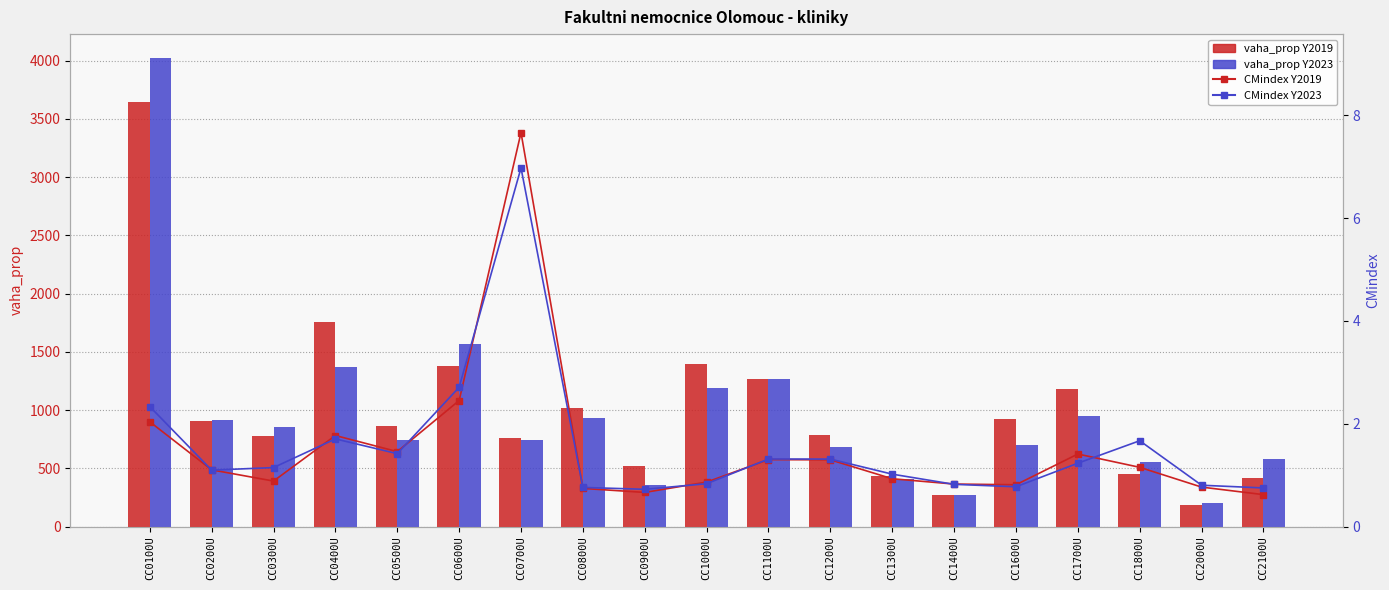

What is the difference between the vaha_prop Y2019 values at CC0200U and CC0300U?

129.4